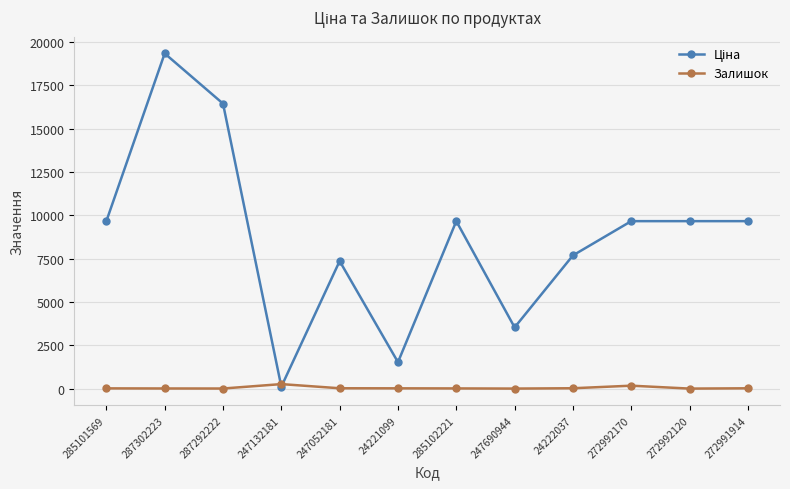

Which label corresponds to the largest value in the chart?

287302223